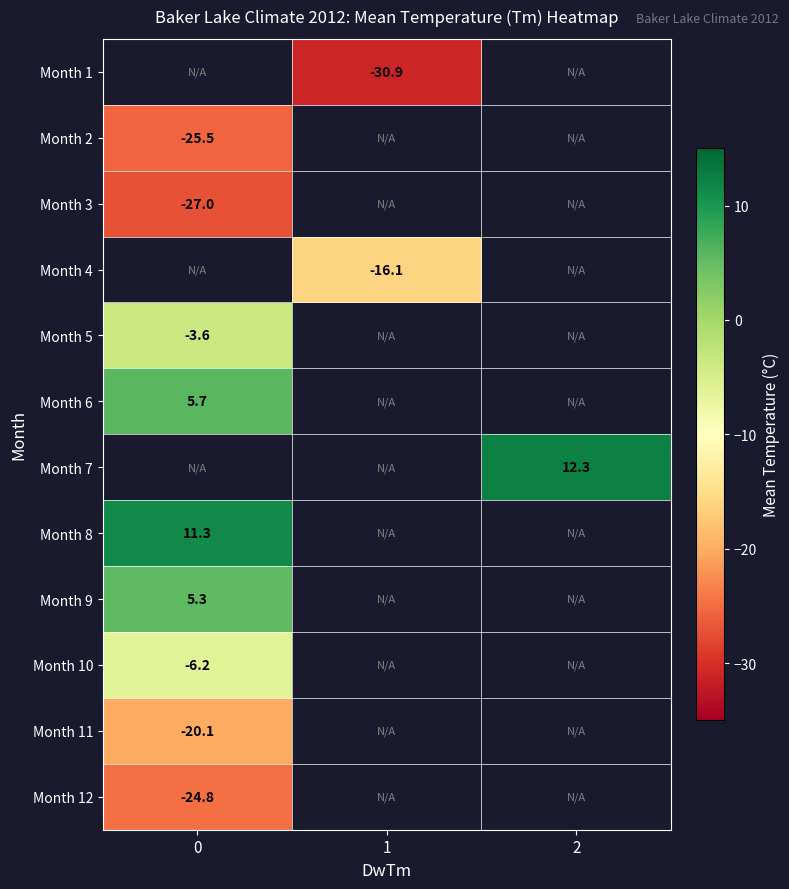

Is the value of Month 10 at 0 greater than the value of Month 5 at 0?

No